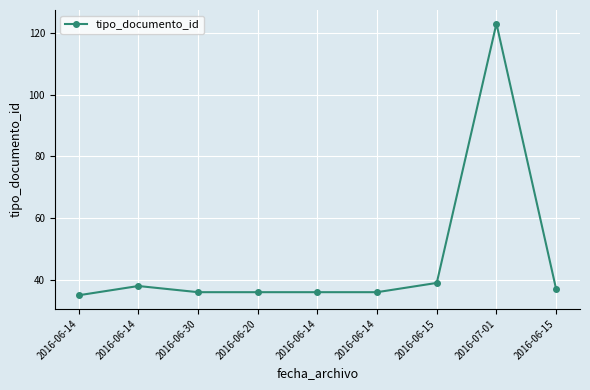

What is the difference between the second highest and minimum values?

4